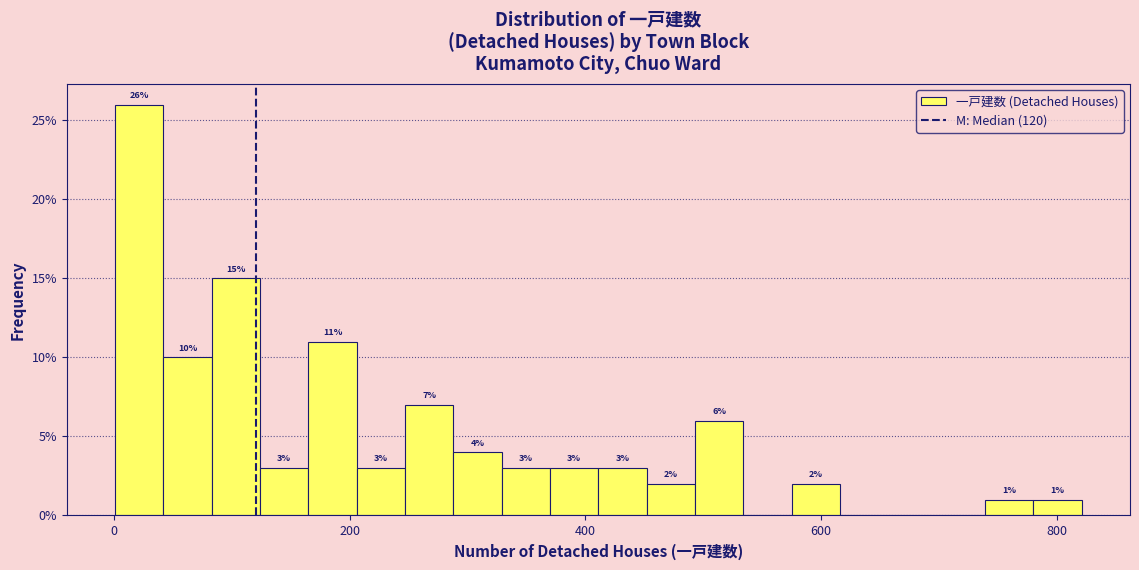

Read against the x-axis, roughly where is the centre of the tallest bar?

20